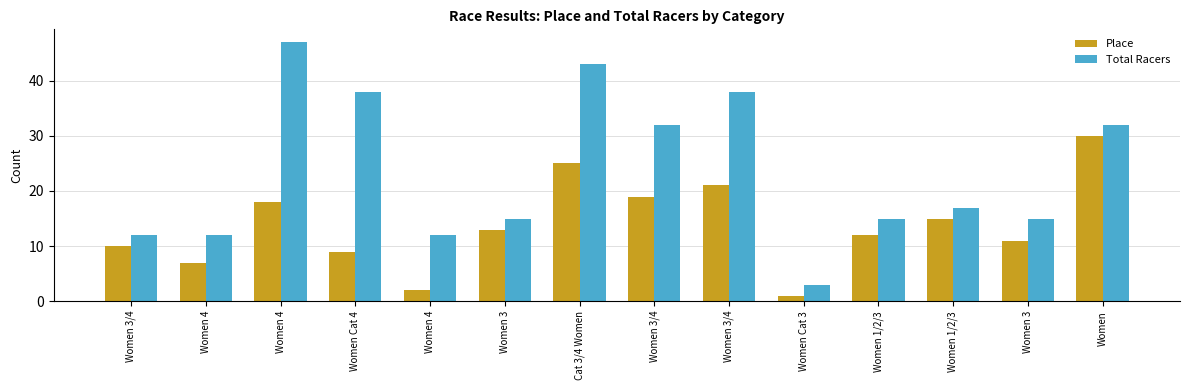

Reading left to right, transcribe all the data shown in this chart.

Place: Women 3/4=10	Women 4=7	Women 4=18	Women Cat 4=9	Women 4=2	Women 3=13	Cat 3/4 Women=25	Women 3/4=19	Women 3/4=21	Women Cat 3=1	Women 1/2/3=12	Women 1/2/3=15	Women 3=11	Women=30
Total Racers: Women 3/4=12	Women 4=12	Women 4=47	Women Cat 4=38	Women 4=12	Women 3=15	Cat 3/4 Women=43	Women 3/4=32	Women 3/4=38	Women Cat 3=3	Women 1/2/3=15	Women 1/2/3=17	Women 3=15	Women=32